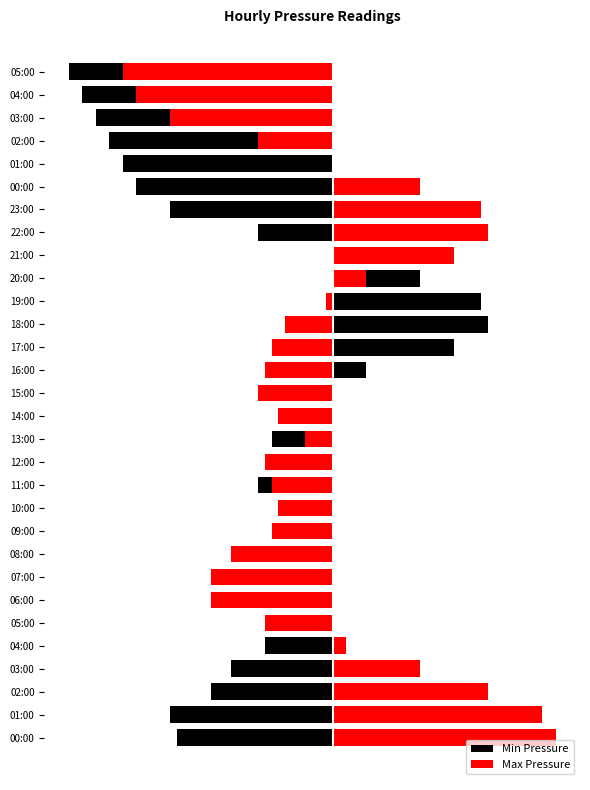

Is the value of Min Pressure at 05:00 greater than the value of Max Pressure at 20:00?

No